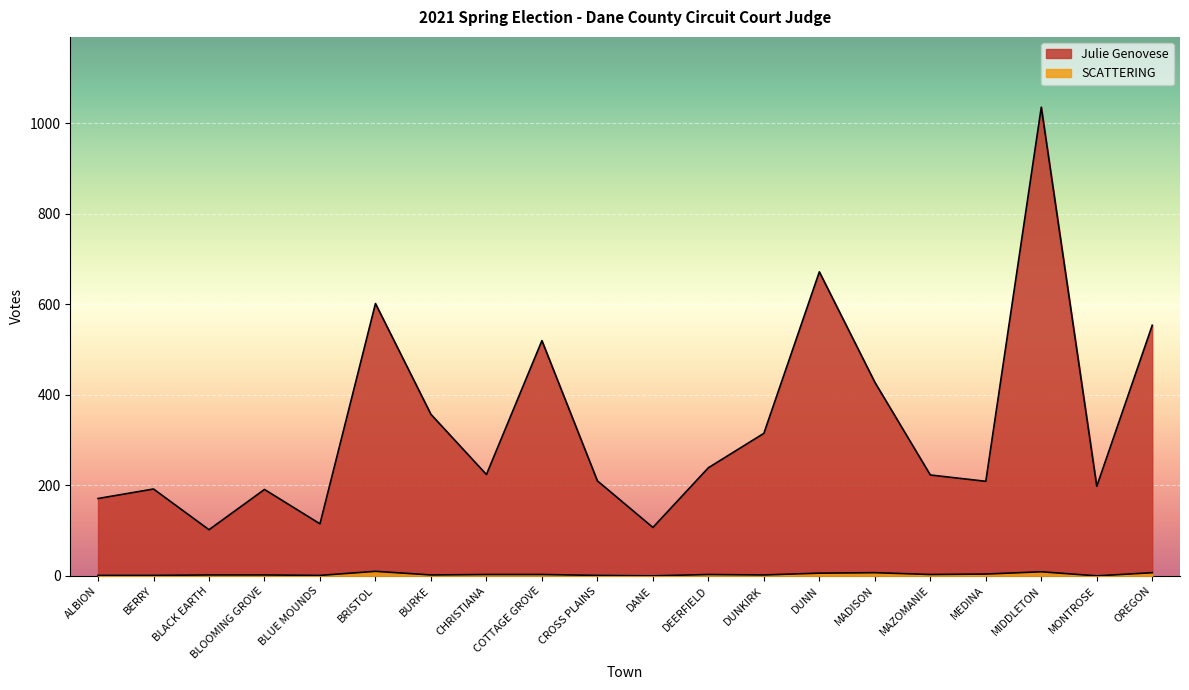

What is the label of the 13th point from the right?

CHRISTIANA